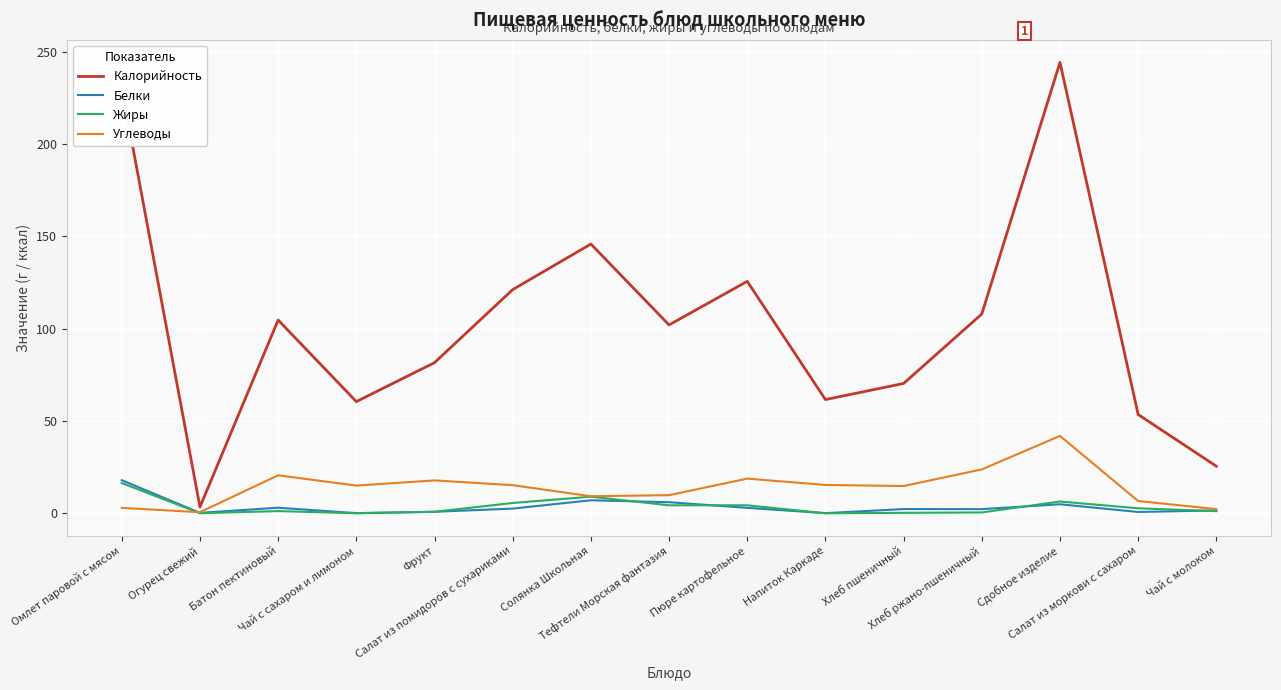

Which series changed the most between Огурец свежий and Хлеб ржано-пшеничный?

Калорийность